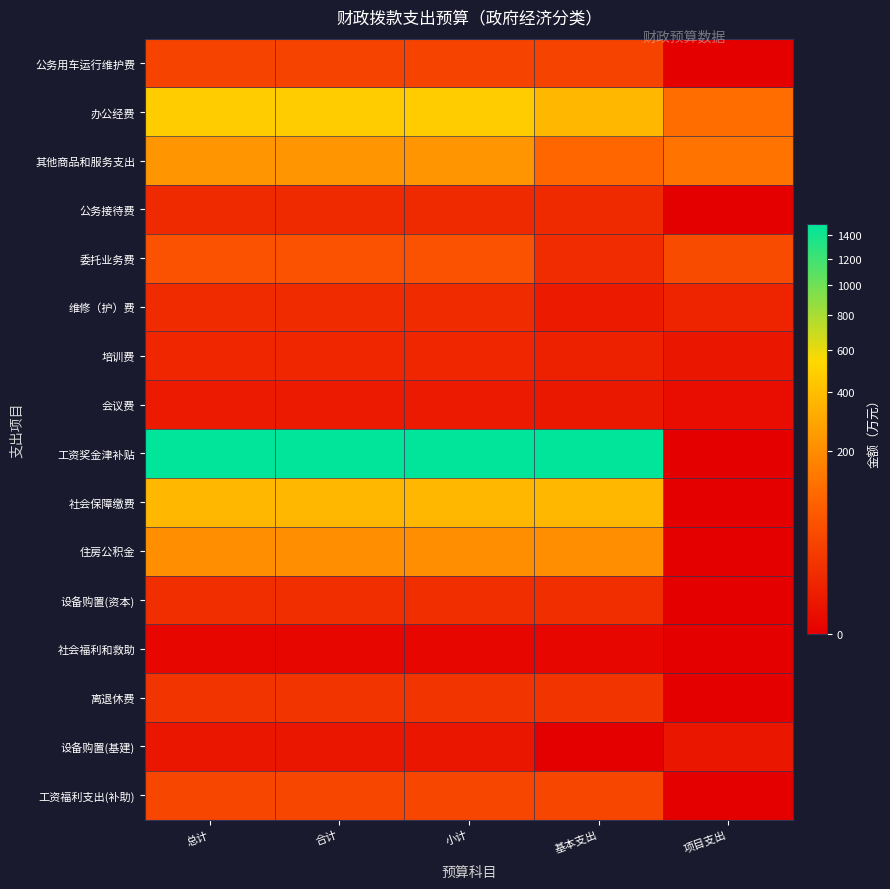

Rank the series at 基本支出 from lowest to highest value.

设备购置(基建), 社会福利和救助, 会议费, 维修（护）费, 培训费, 公务接待费, 委托业务费, 设备购置(资本), 离退休费, 公务用车运行维护费, 工资福利支出(补助), 其他商品和服务支出, 住房公积金, 办公经费, 社会保障缴费, 工资奖金津补贴